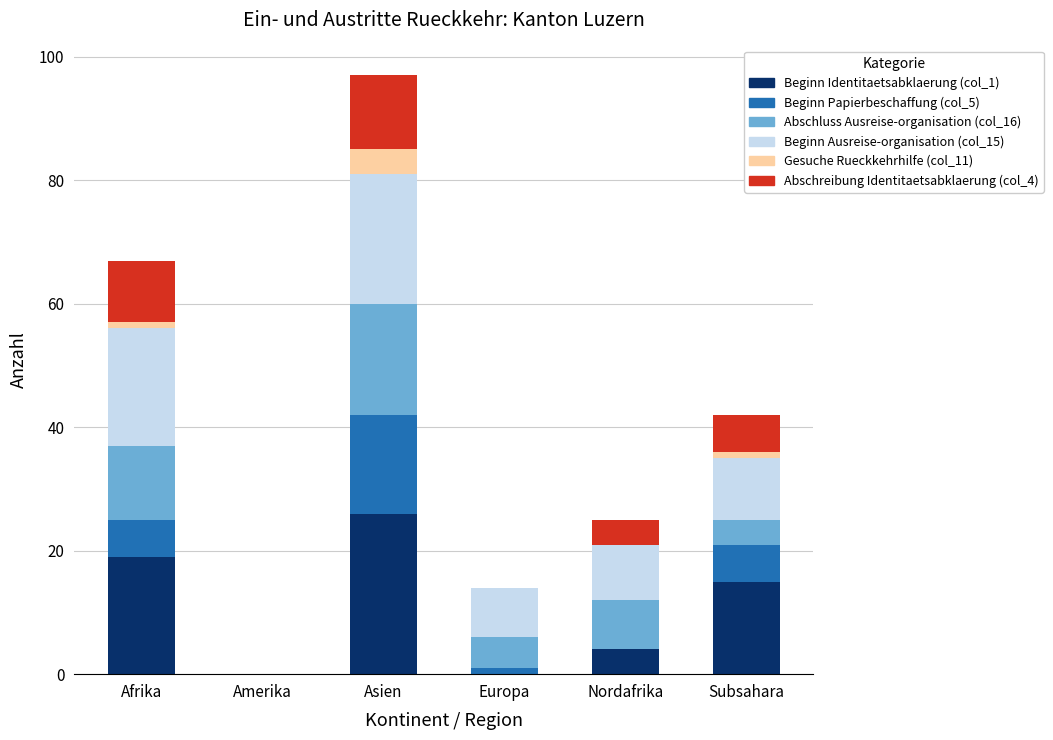

How many categories are shown in the chart?

6